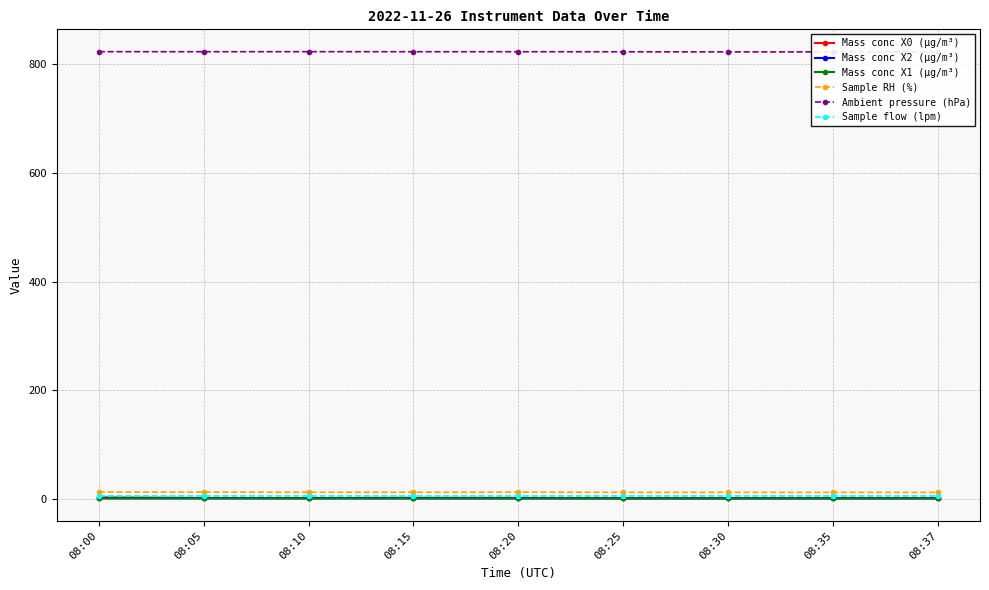

Reading right to left, extract all data points from this chart.

Mass conc X0 (μg/m³): 0.9	1.0	0.9	0.8	1.4	1.6	1.2	1.3	2.6
Mass conc X2 (μg/m³): 0.6	0.6	0.6	0.6	0.6	0.7	0.7	0.7	0.8
Mass conc X1 (μg/m³): 0.5	0.5	0.5	0.5	0.5	0.5	0.6	0.6	0.6
Sample RH (%): 11.6	11.7	11.7	11.7	12.0	11.8	11.8	12.1	12.2
Ambient pressure (hPa): 823.2	823.0	823.0	823.2	823.3	823.3	823.4	823.3	823.4
Sample flow (lpm): 5.0	5.0	5.0	5.0	5.0	5.0	5.0	5.0	5.0